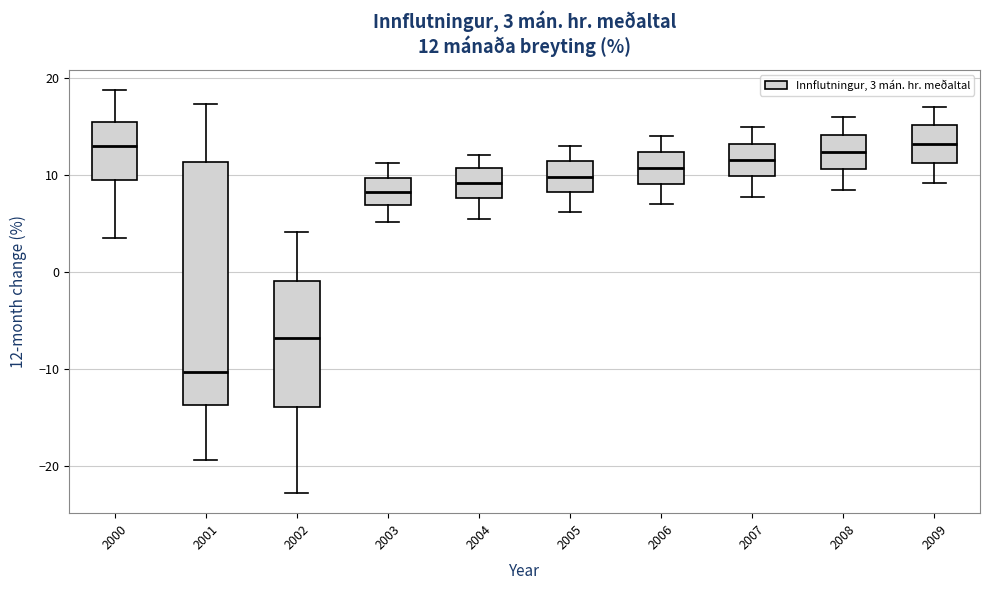

Which box is the tallest, from its lower edge to its upper edge?

2001